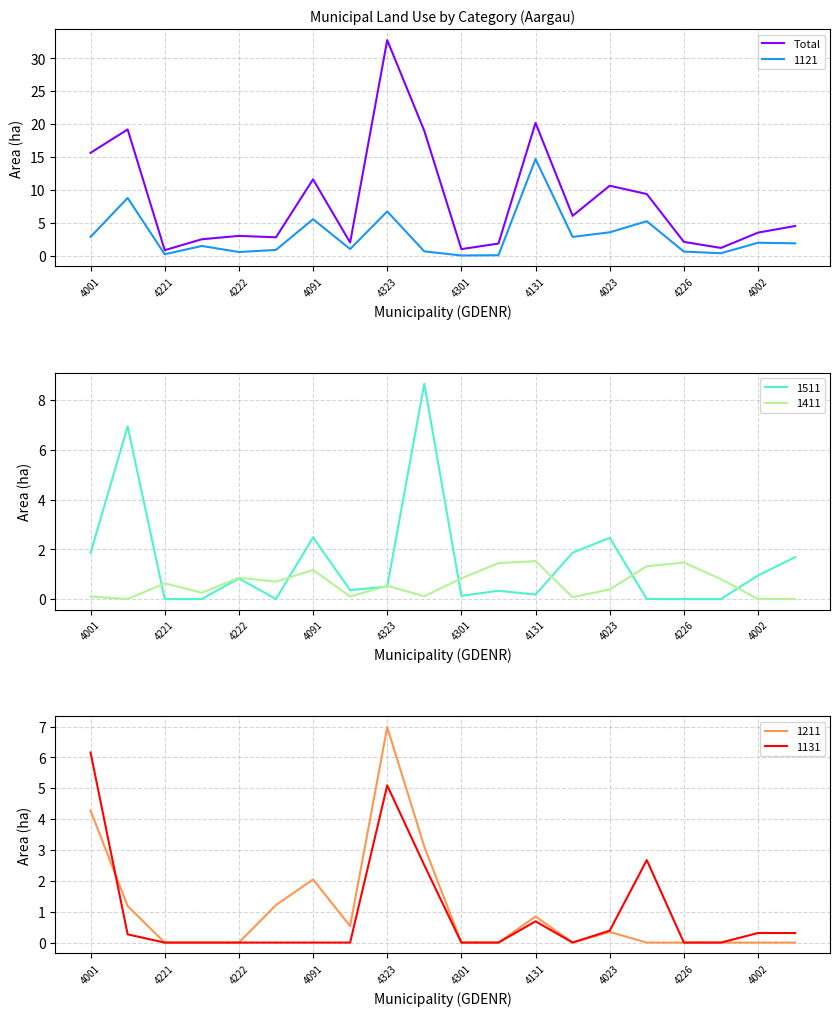

What is the value of the 2nd point from the left?

19.2